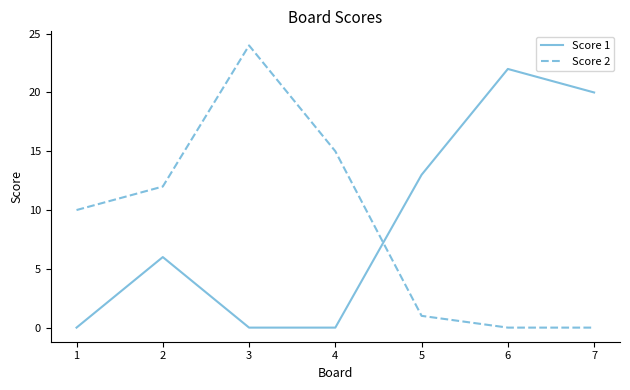

What is the sum of the Score 1 values at 2 and 1?

6